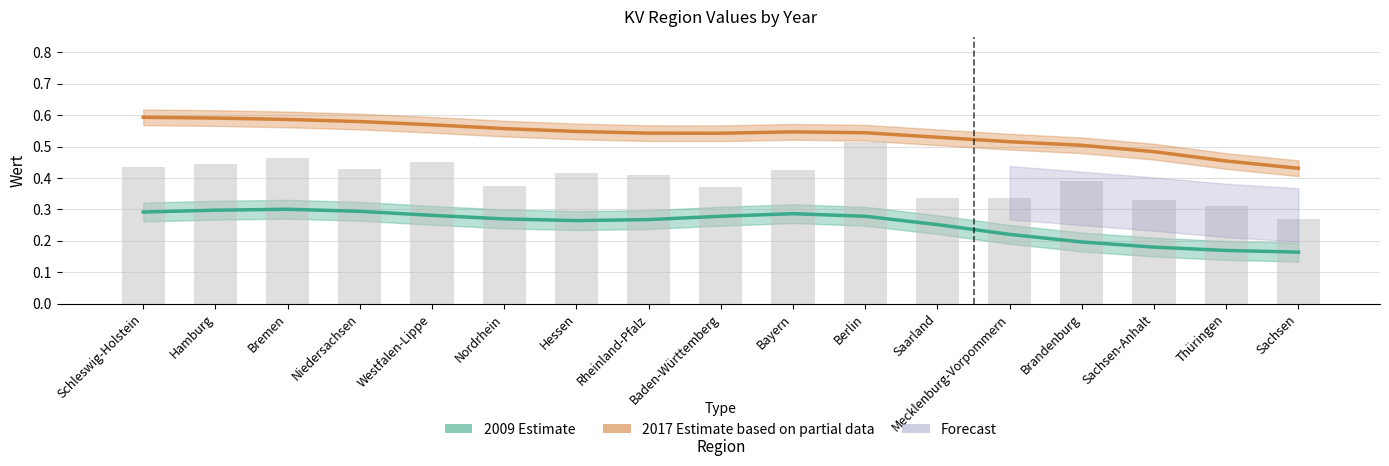

Reading left to right, what are all the values shown in this chart?

2009 (Estimate): 0.3	0.3	0.3	0.3	0.3	0.3	0.3	0.3	0.3	0.3	0.3	0.3	0.2	0.2	0.2	0.2	0.2
2017 (Estimate based on partial data): 0.6	0.6	0.6	0.6	0.6	0.6	0.5	0.5	0.5	0.5	0.5	0.5	0.5	0.5	0.5	0.5	0.4